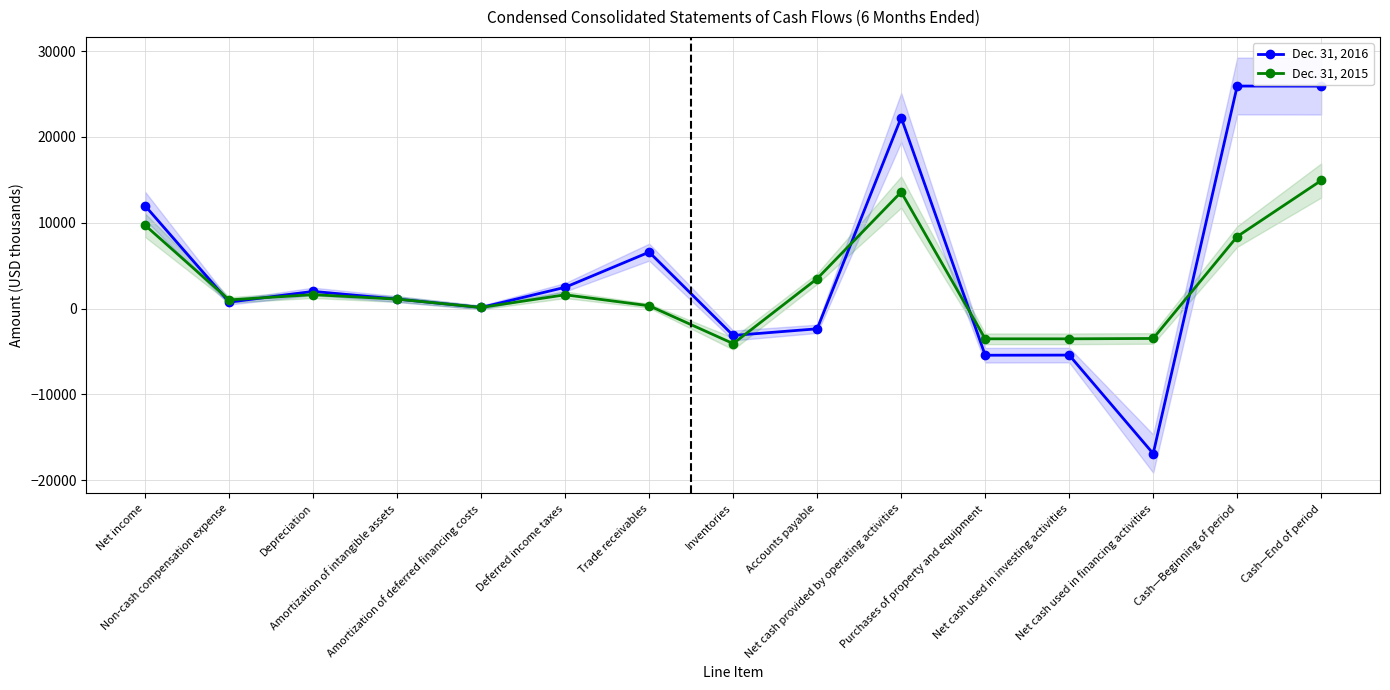

Does the chart have visible grid lines?

Yes